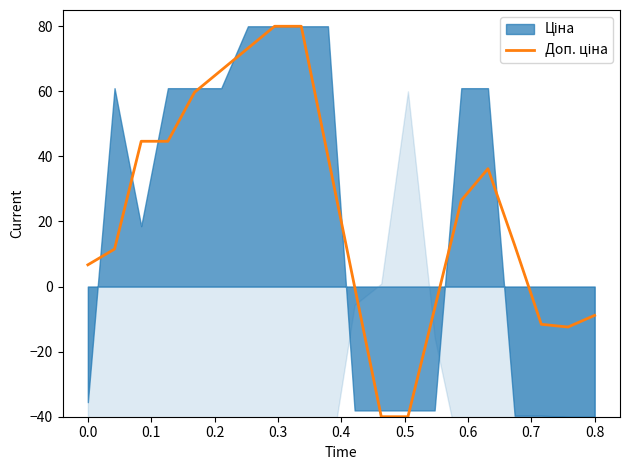

How many data points are above 26?

10